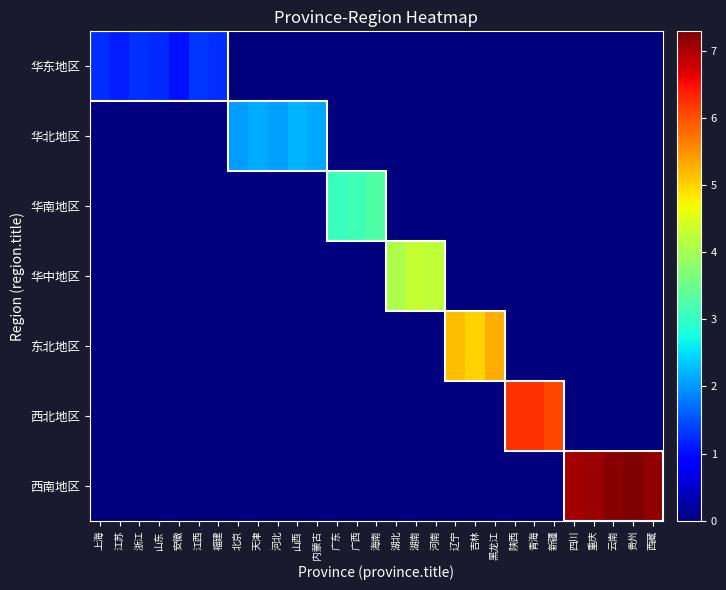

Which series has the largest total across all categories?

西南地区